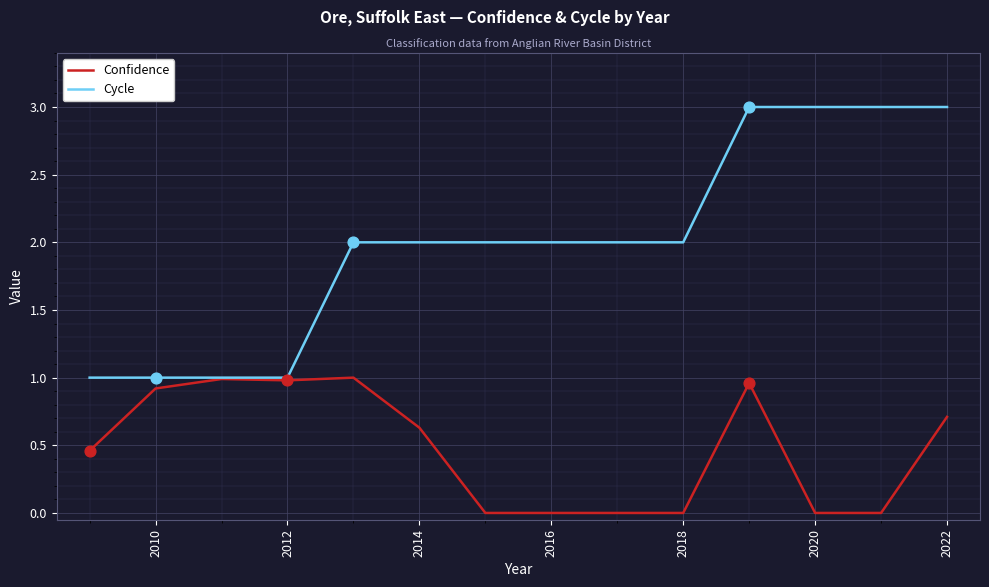

What are all the series names shown in the legend?

Confidence, Cycle